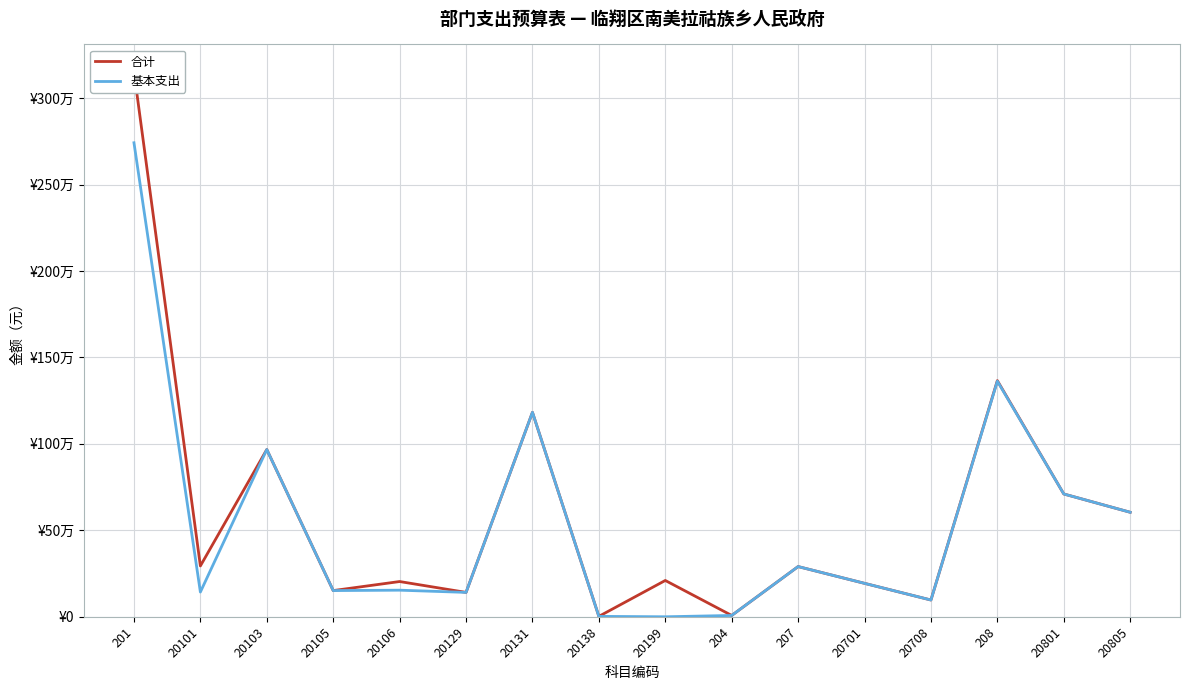

True or false: 基本支出 and 合计 intersect in this chart.

False